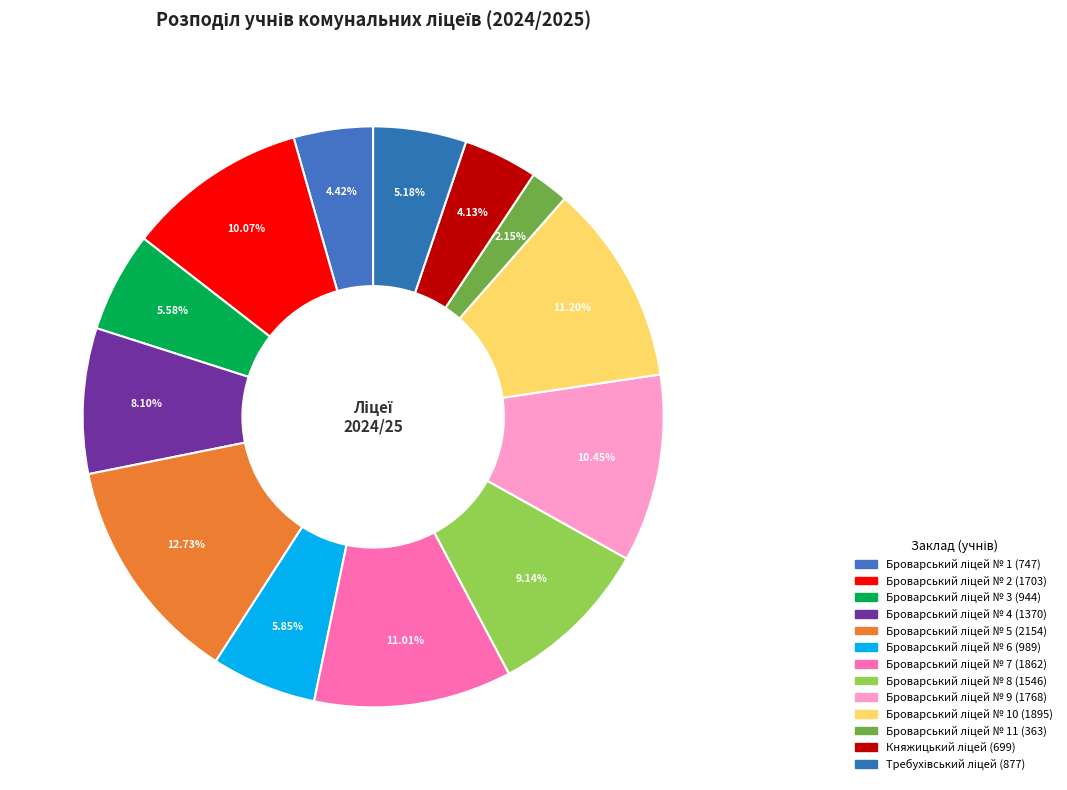

To the nearest percent, what is the average slice percentage?

8%